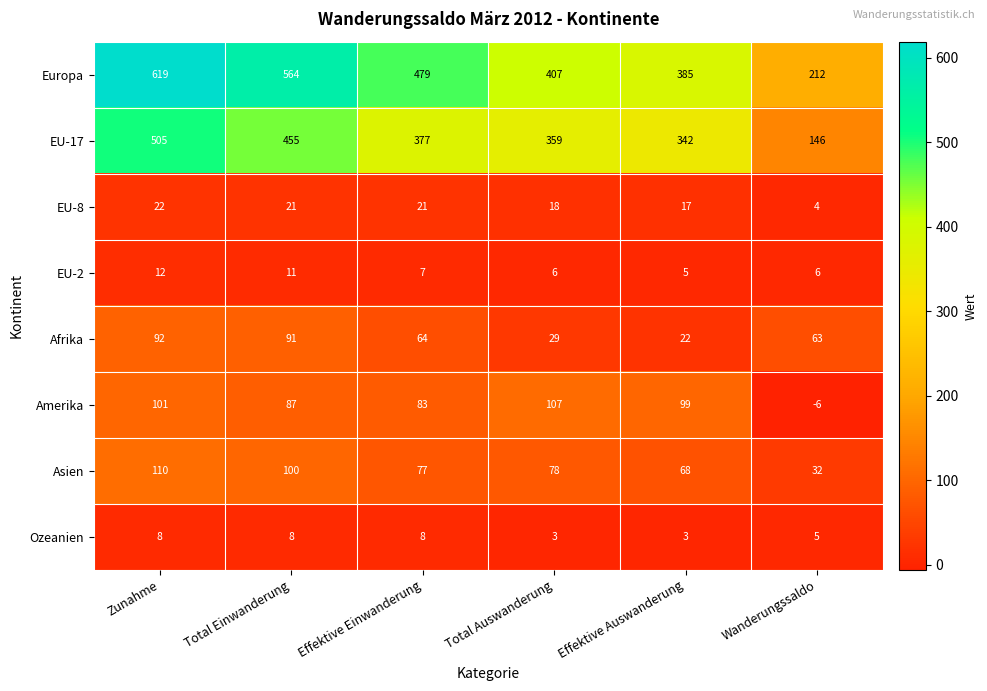

At which label is Amerika closest to 50?

Effektive Einwanderung